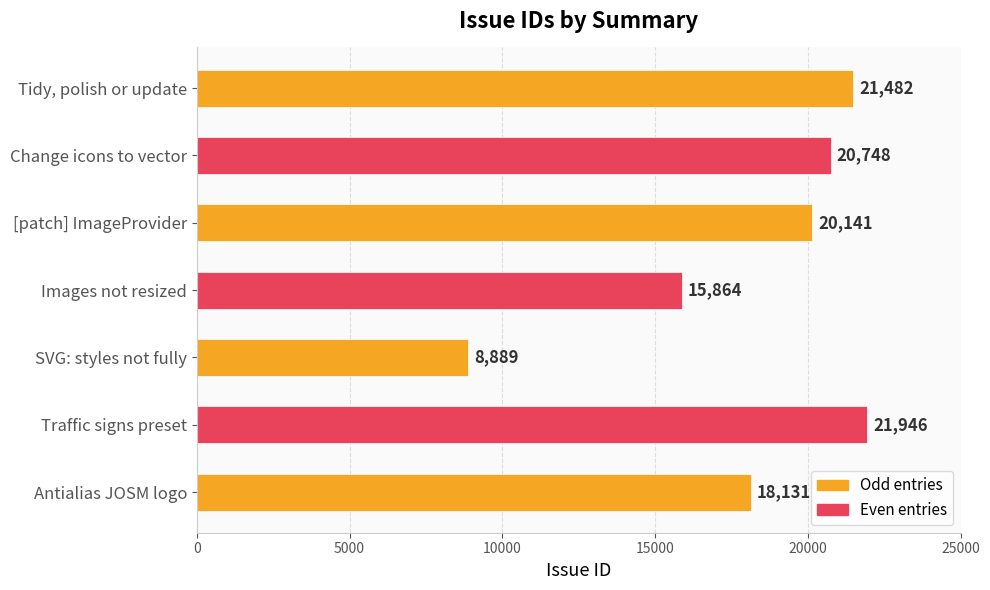

Reading bottom to top, extract all data points from this chart.

Antialias JOSM logo=18131	Traffic signs preset=21946	SVG: styles not fully=8889	Images not resized=15864	[patch] ImageProvider=20141	Change icons to vector=20748	Tidy, polish or update=21482